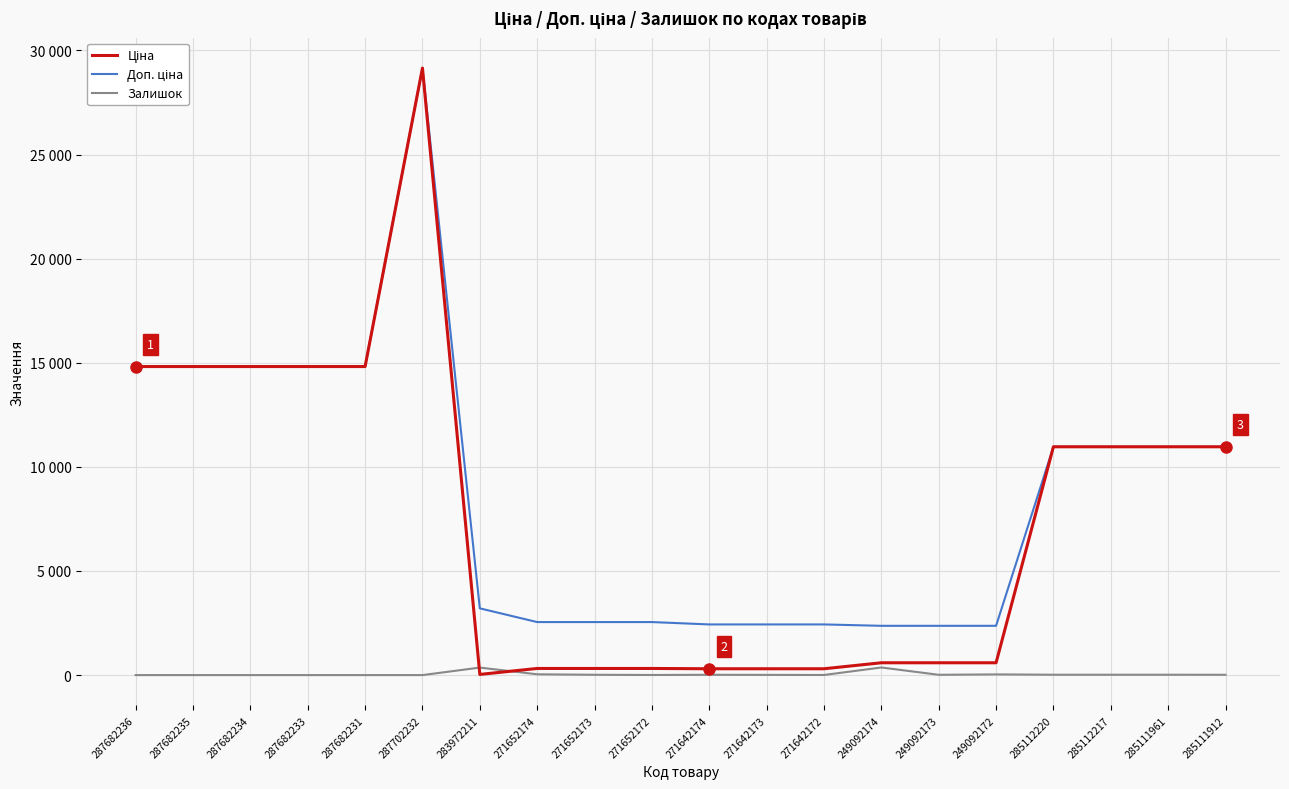

Does the chart display data point markers on the line(s)?

No